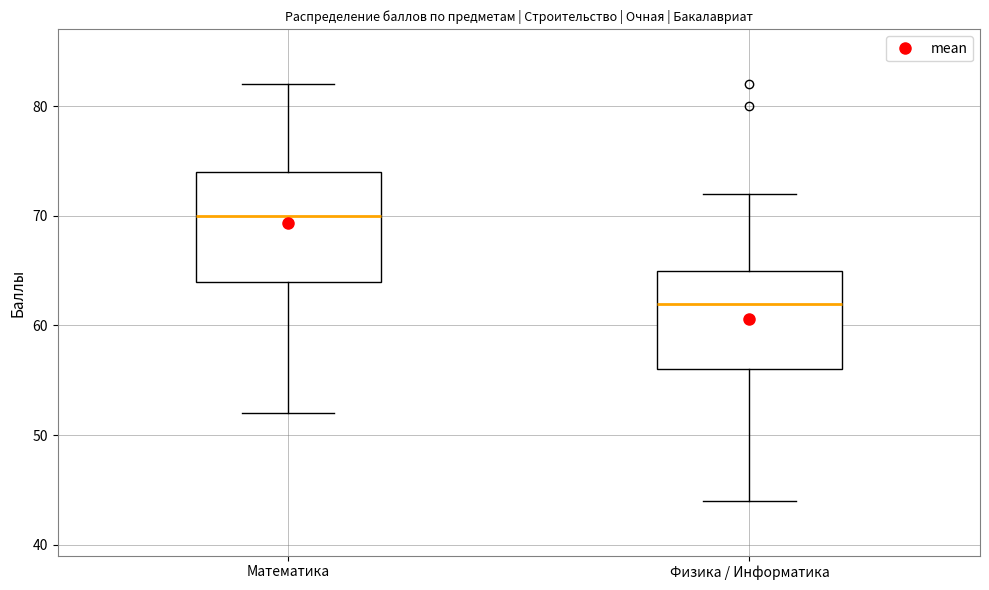

Which box's median line is the lowest?

Физика / Информатика